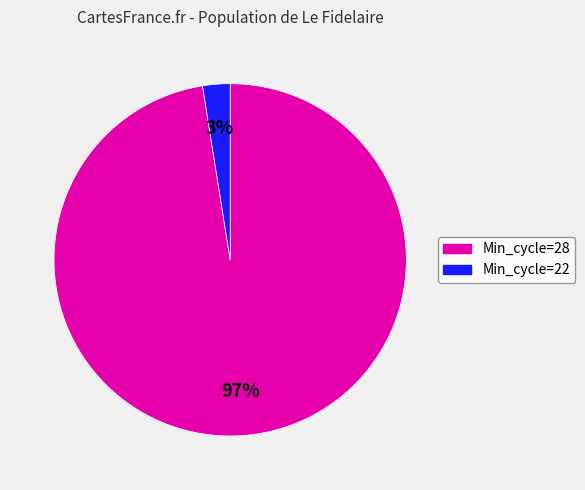

Is there any slice that represents more than half of the pie?

Yes